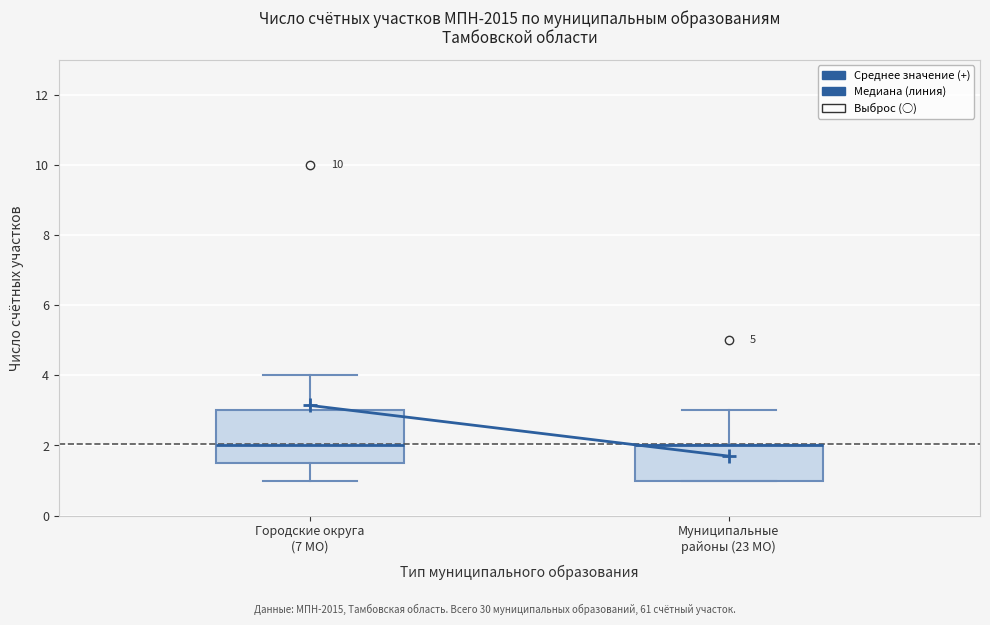

Reading left to right, read every box against the y-axis: the position of its median line, the range the box covers, and the ends of its whiskers. The values are not printed on the chart, so give them approximately, as read against the axis.

Городские округа (7 МО): median 2.0, box 1.6 to 3.0, whiskers 1.0 to 4.0
Муниципальные районы (23 МО): median 2.0 (drawn on the box's upper edge), box 1.0 to 2.0, whiskers 1.0 to 3.0